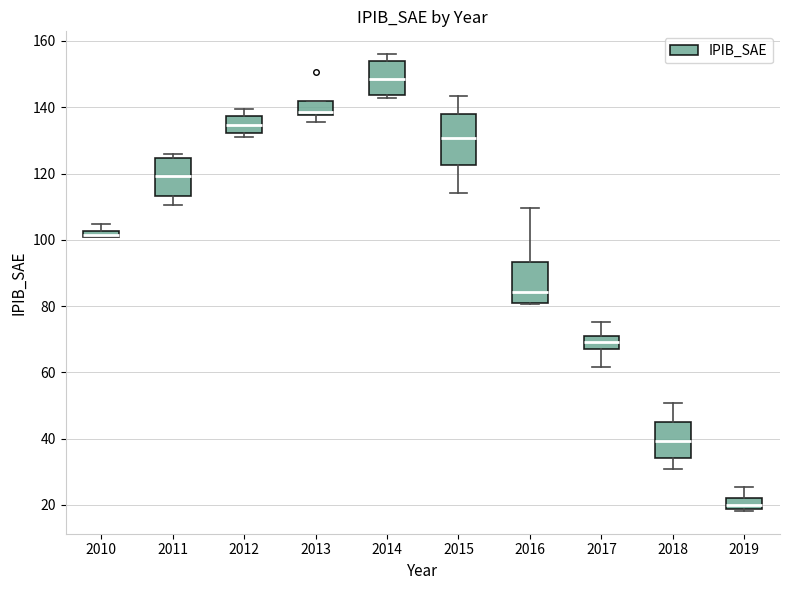

Comparing the boxes themselves (not the whiskers), which one is the tallest?

2015